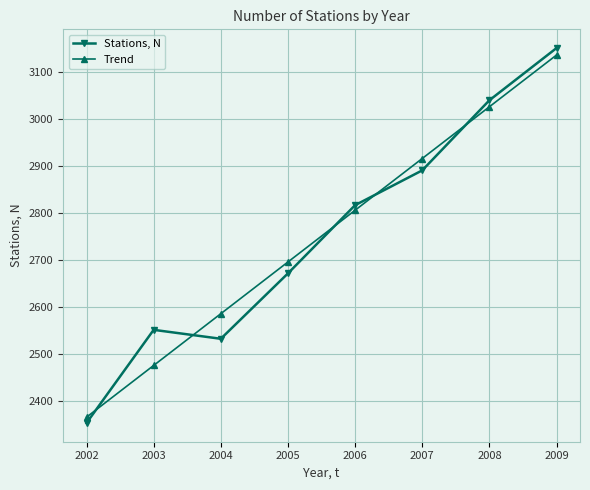

Which series changed the most between 2004 and 2007?

Stations, N